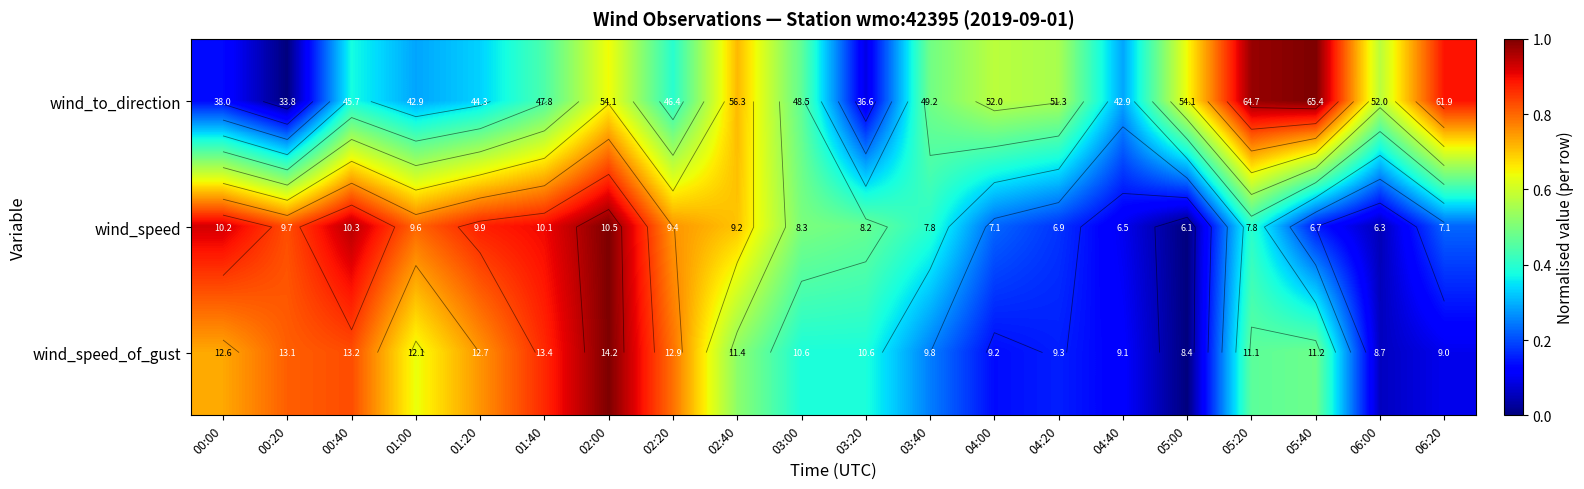

How many data points does each series have?

20